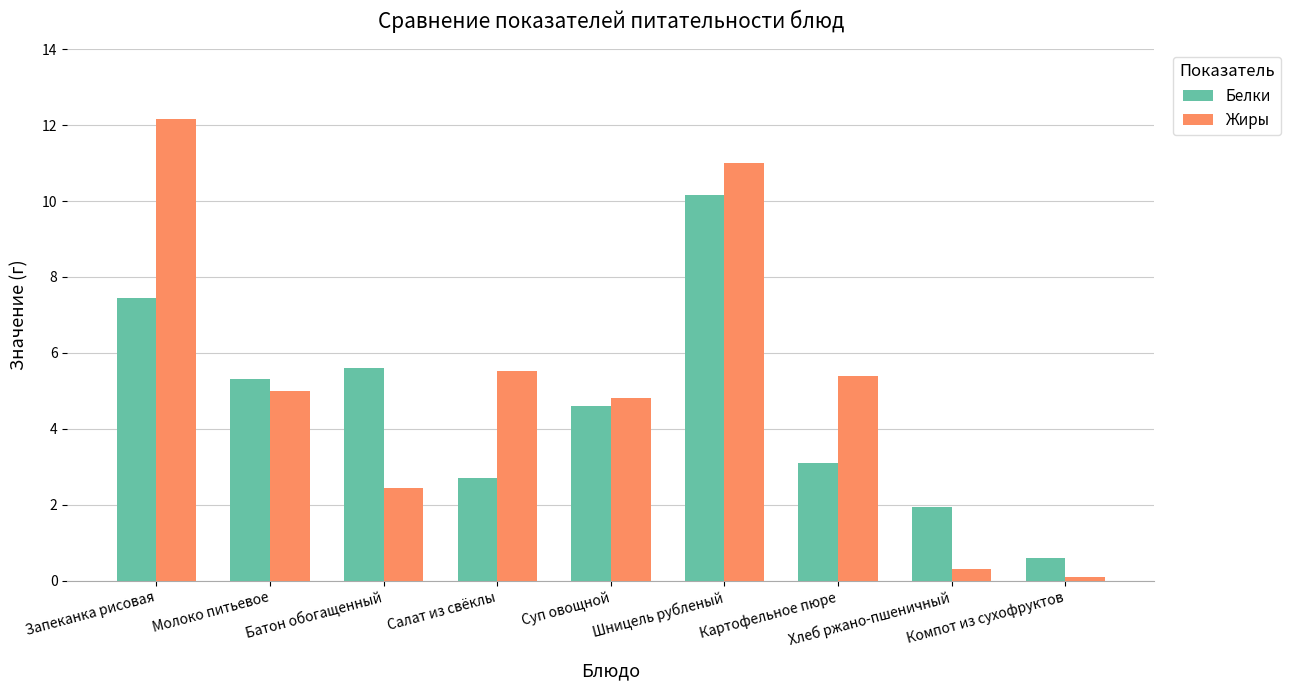

Which series changed the most between Картофельное пюре and Компот из сухофруктов?

Жиры